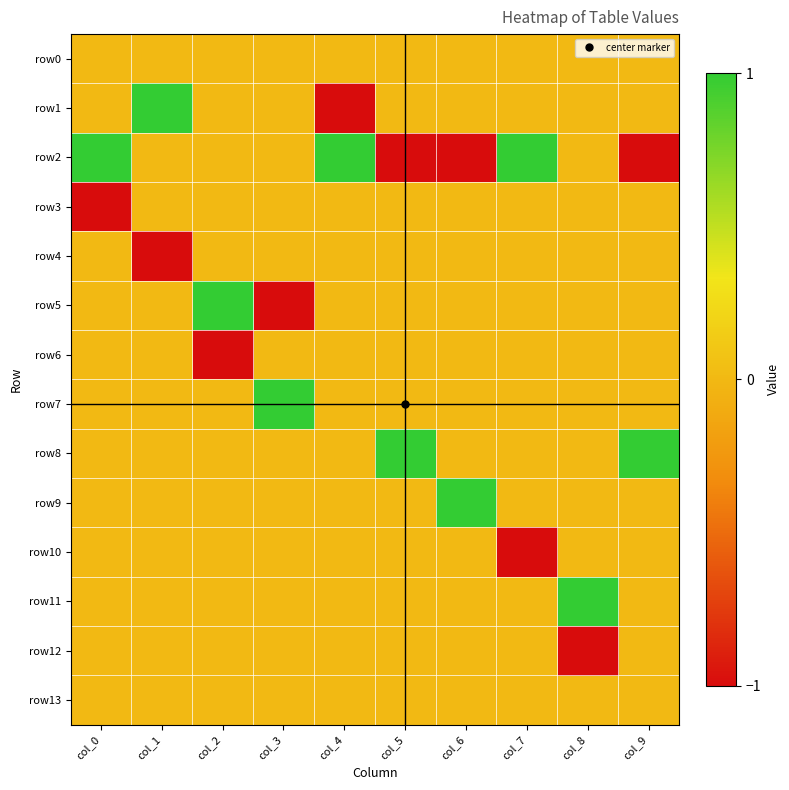

Reading left to right, what are all the values shown in this chart?

row0: col_0=0	col_1=0	col_2=0	col_3=0	col_4=0	col_5=0	col_6=0	col_7=0	col_8=0	col_9=0
row1: col_0=0	col_1=1	col_2=0	col_3=0	col_4=-1	col_5=0	col_6=0	col_7=0	col_8=0	col_9=0
row2: col_0=1	col_1=0	col_2=0	col_3=0	col_4=1	col_5=-1	col_6=-1	col_7=1	col_8=0	col_9=-1
row3: col_0=-1	col_1=0	col_2=0	col_3=0	col_4=0	col_5=0	col_6=0	col_7=0	col_8=0	col_9=0
row4: col_0=0	col_1=-1	col_2=0	col_3=0	col_4=0	col_5=0	col_6=0	col_7=0	col_8=0	col_9=0
row5: col_0=0	col_1=0	col_2=1	col_3=-1	col_4=0	col_5=0	col_6=0	col_7=0	col_8=0	col_9=0
row6: col_0=0	col_1=0	col_2=-1	col_3=0	col_4=0	col_5=0	col_6=0	col_7=0	col_8=0	col_9=0
row7: col_0=0	col_1=0	col_2=0	col_3=1	col_4=0	col_5=0	col_6=0	col_7=0	col_8=0	col_9=0
row8: col_0=0	col_1=0	col_2=0	col_3=0	col_4=0	col_5=1	col_6=0	col_7=0	col_8=0	col_9=1
row9: col_0=0	col_1=0	col_2=0	col_3=0	col_4=0	col_5=0	col_6=1	col_7=0	col_8=0	col_9=0
row10: col_0=0	col_1=0	col_2=0	col_3=0	col_4=0	col_5=0	col_6=0	col_7=-1	col_8=0	col_9=0
row11: col_0=0	col_1=0	col_2=0	col_3=0	col_4=0	col_5=0	col_6=0	col_7=0	col_8=1	col_9=0
row12: col_0=0	col_1=0	col_2=0	col_3=0	col_4=0	col_5=0	col_6=0	col_7=0	col_8=-1	col_9=0
row13: col_0=0	col_1=0	col_2=0	col_3=0	col_4=0	col_5=0	col_6=0	col_7=0	col_8=0	col_9=0